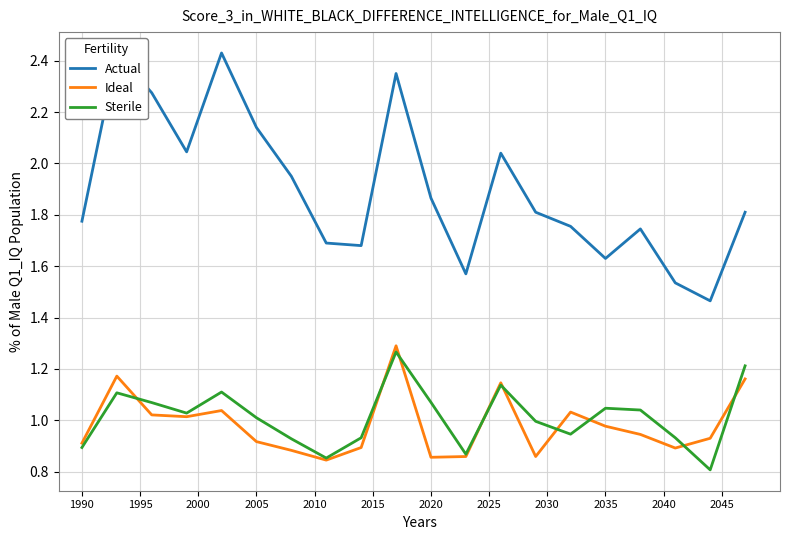

How many interior local valleys does the Actual series have?

5